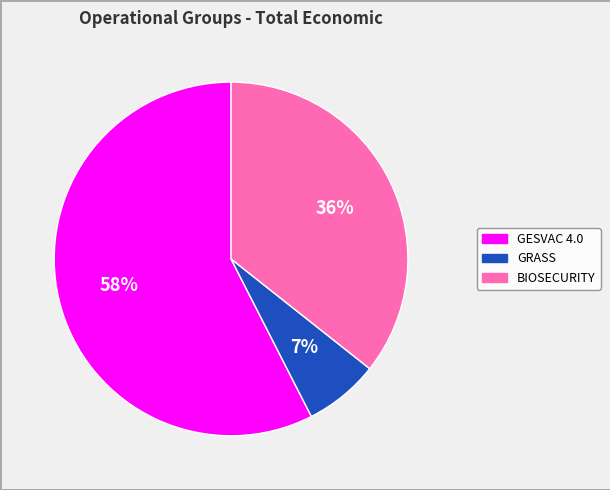

To the nearest percent, what is the average slice percentage?

33%